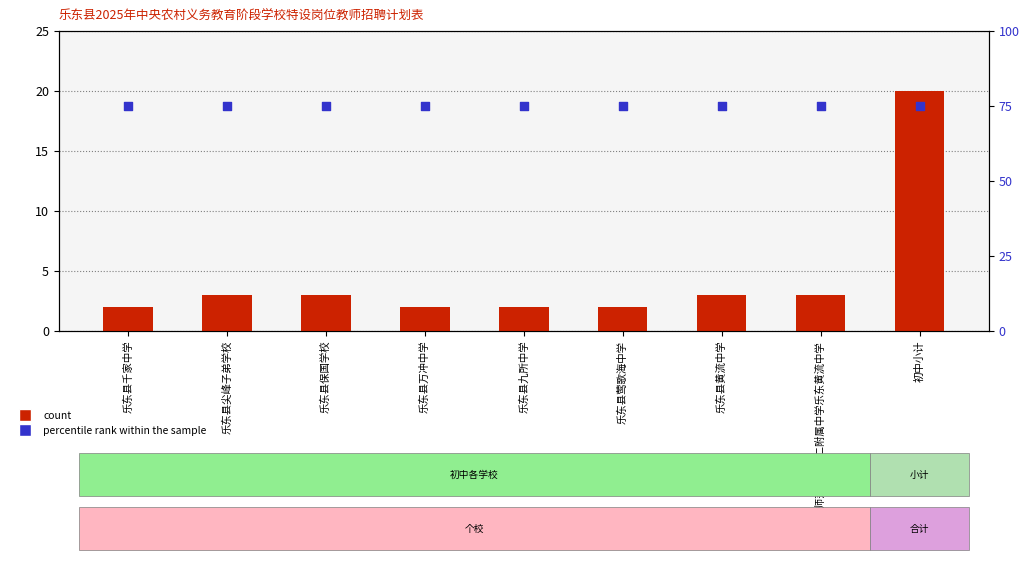

What is the total value across all series at 初中小计?

95